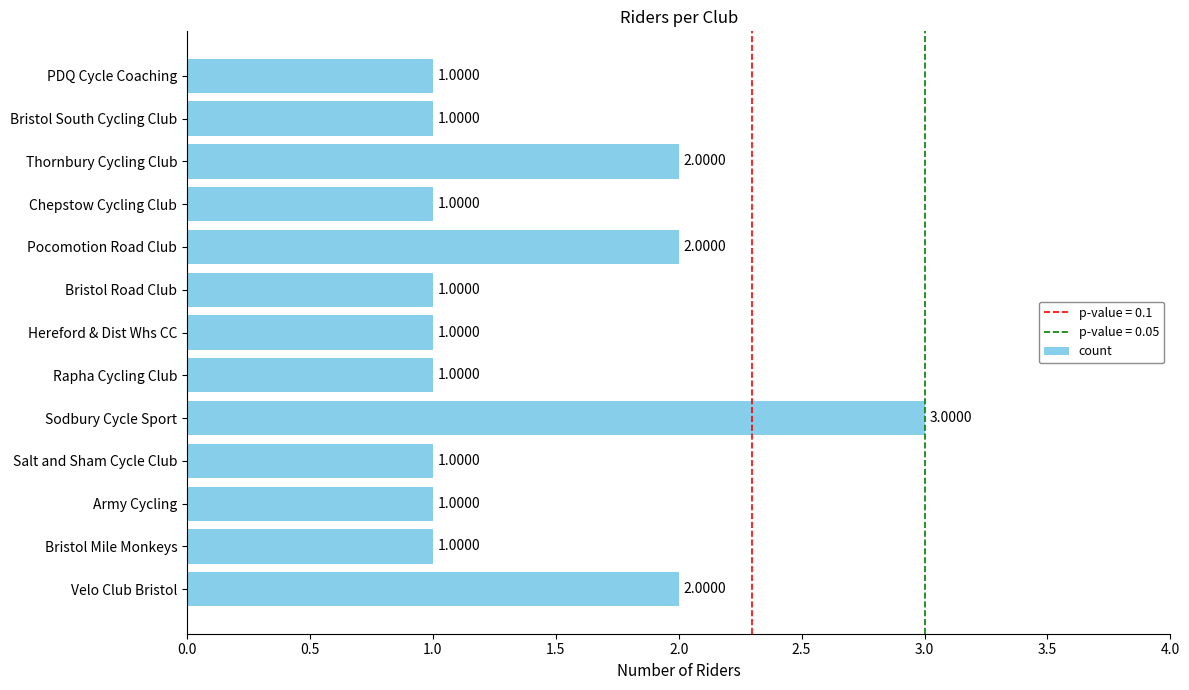

Between Pocomotion Road Club and PDQ Cycle Coaching, which is larger?

Pocomotion Road Club